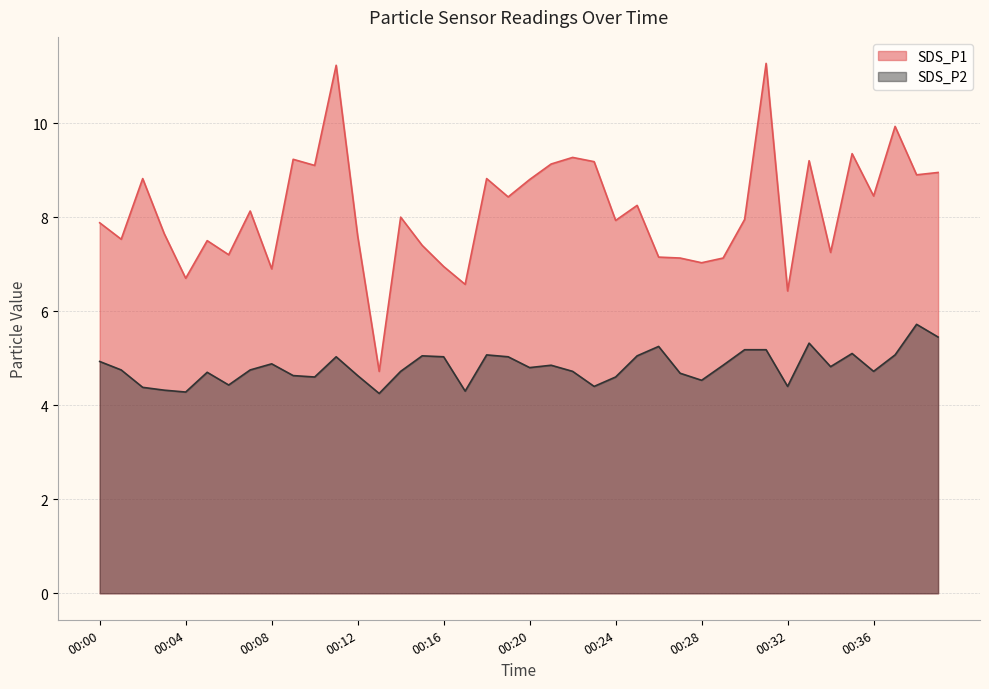

Which series has the largest total across all categories?

SDS_P1